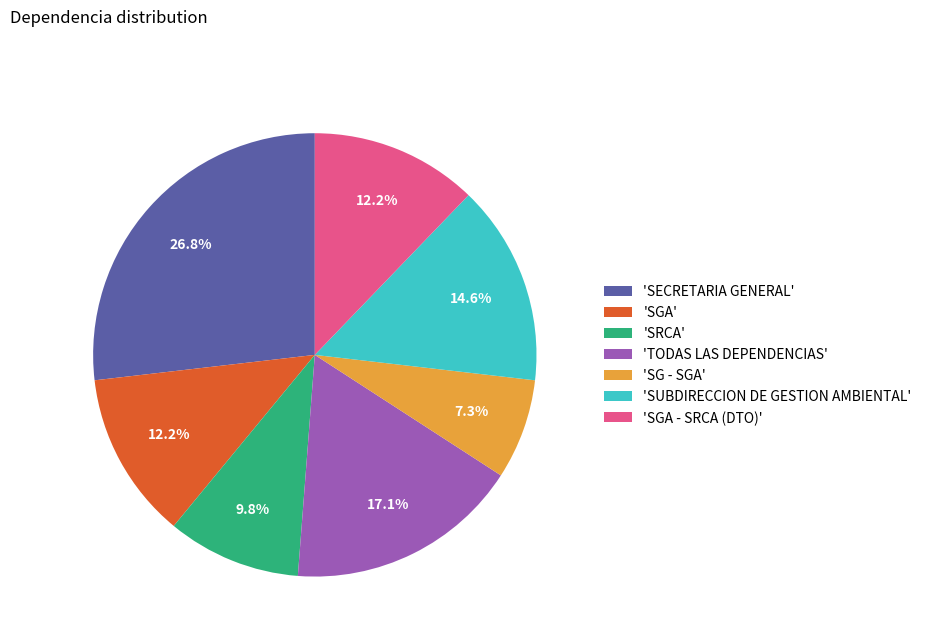

Which slice is the smallest?

'SG - SGA'